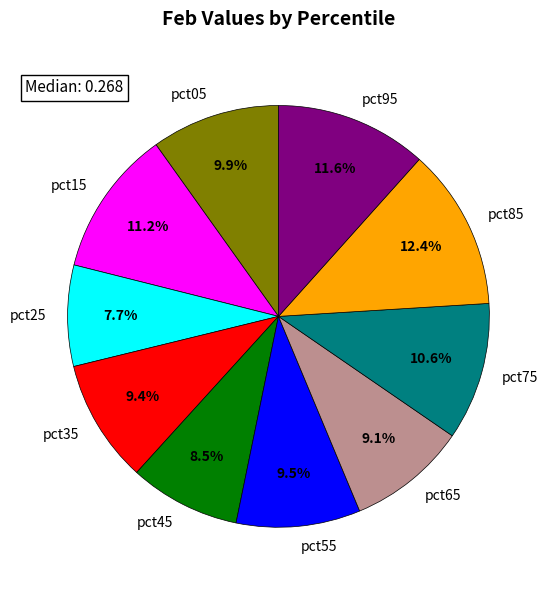

Does any single category account for the majority?

No